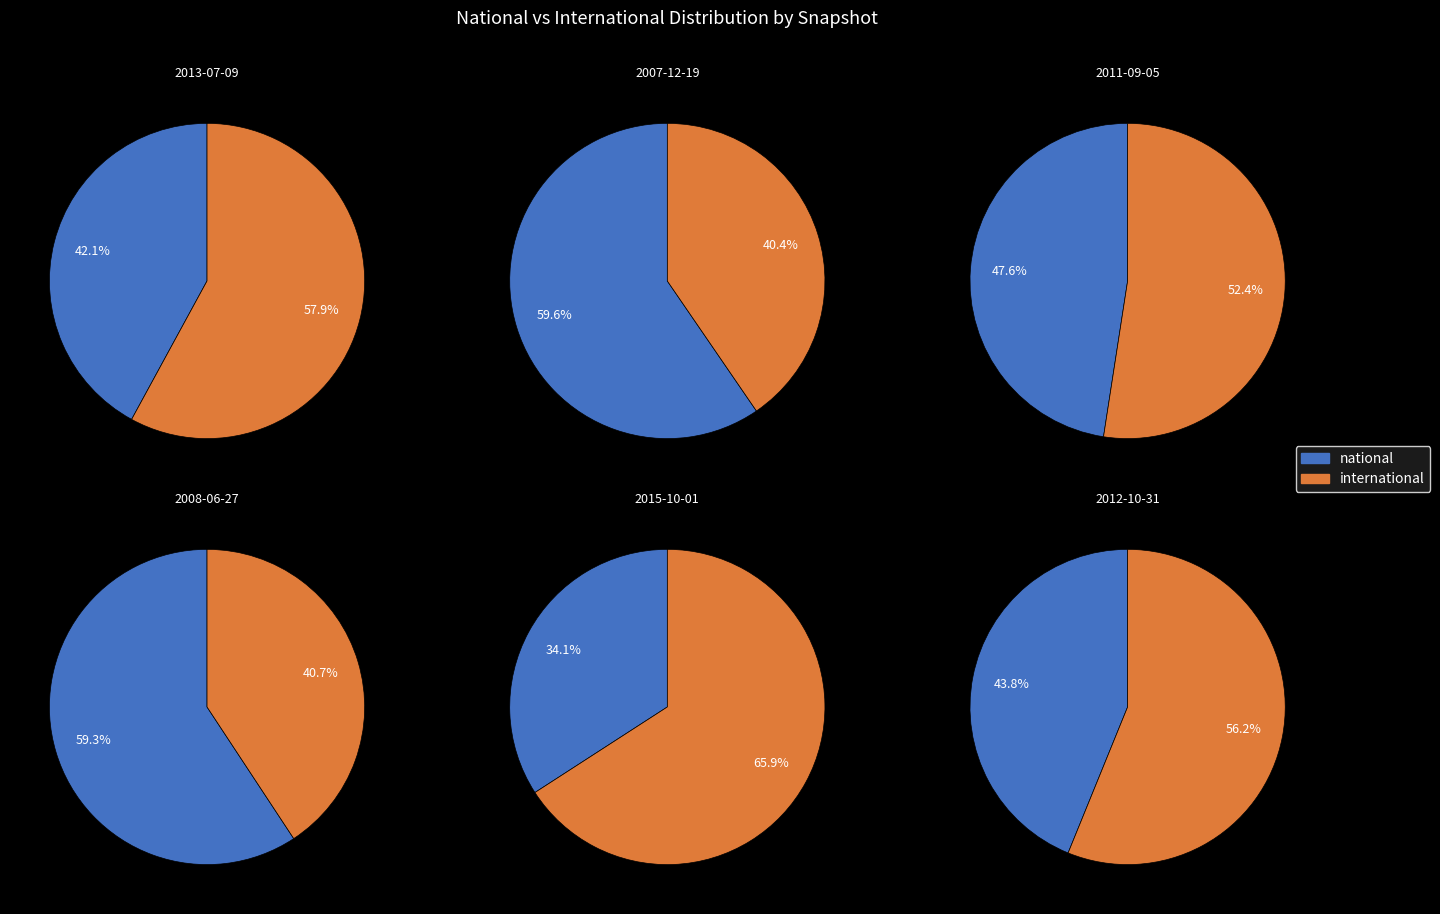

The 2011-09-05 slice represents 11% of the pie. True or false?

False